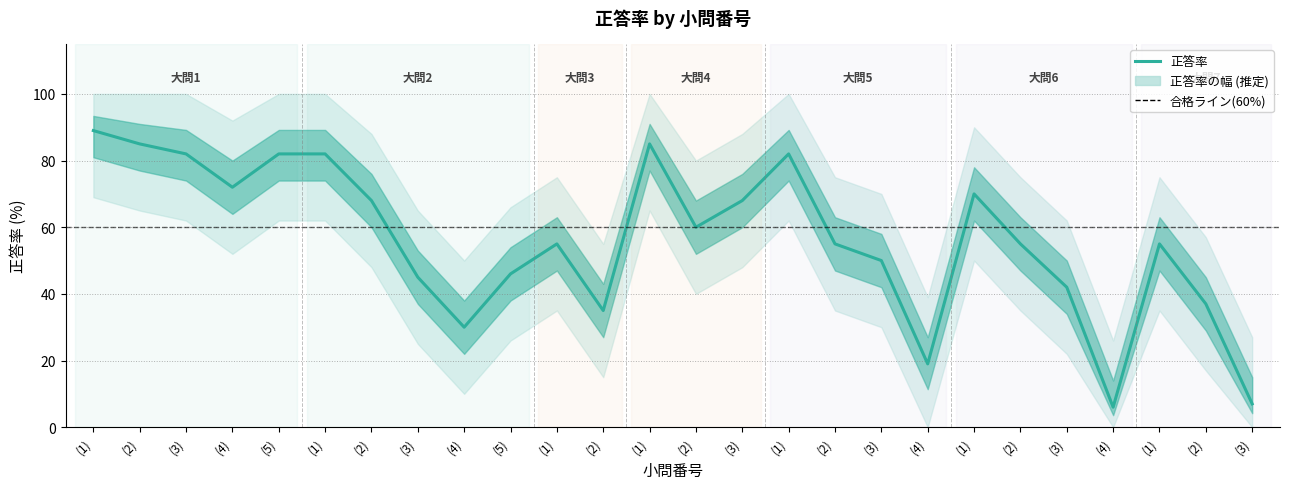

Which label corresponds to the largest value in the chart?

(1)